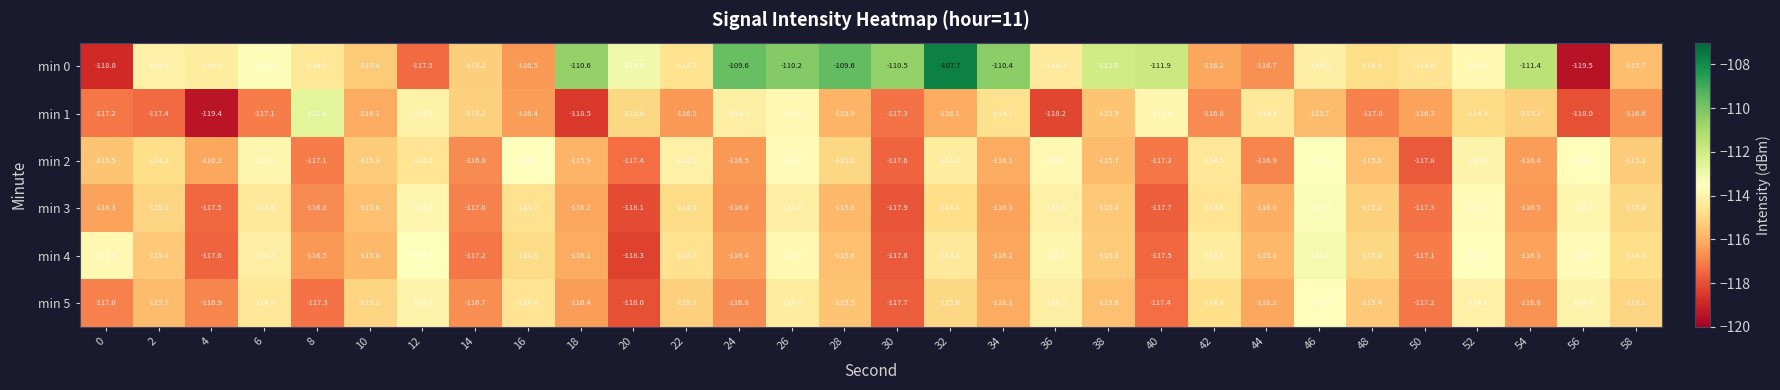

Which series has the largest total across all categories?

min 0